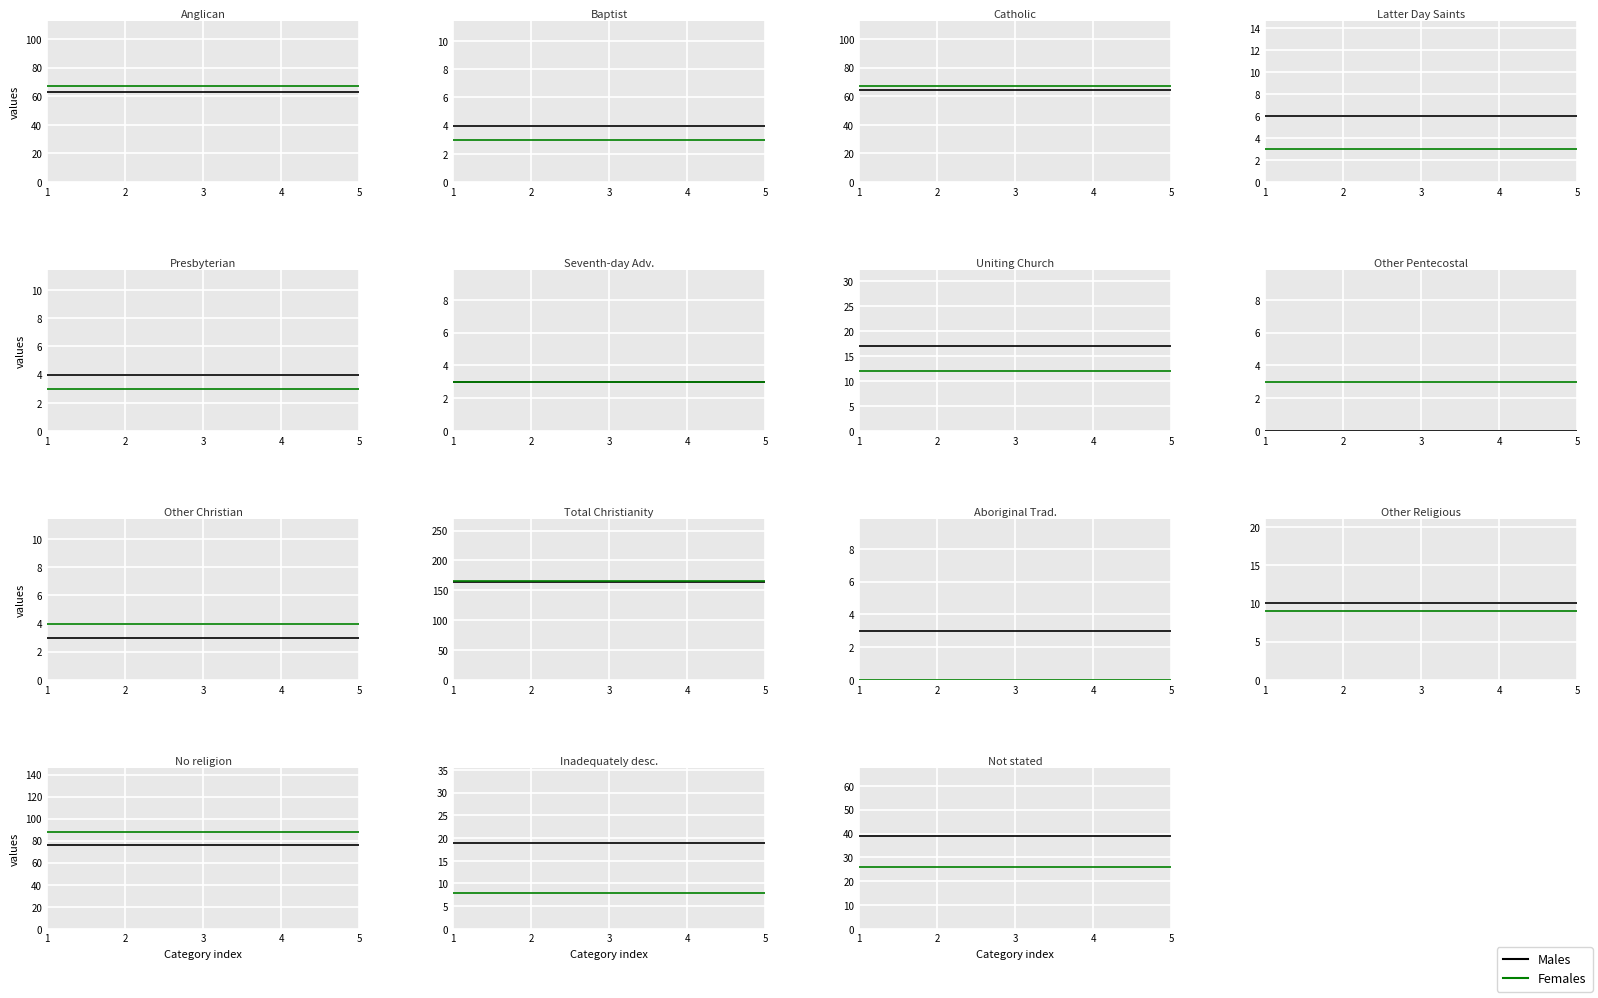

What is the value of the Males point at the 3rd from the left?

39